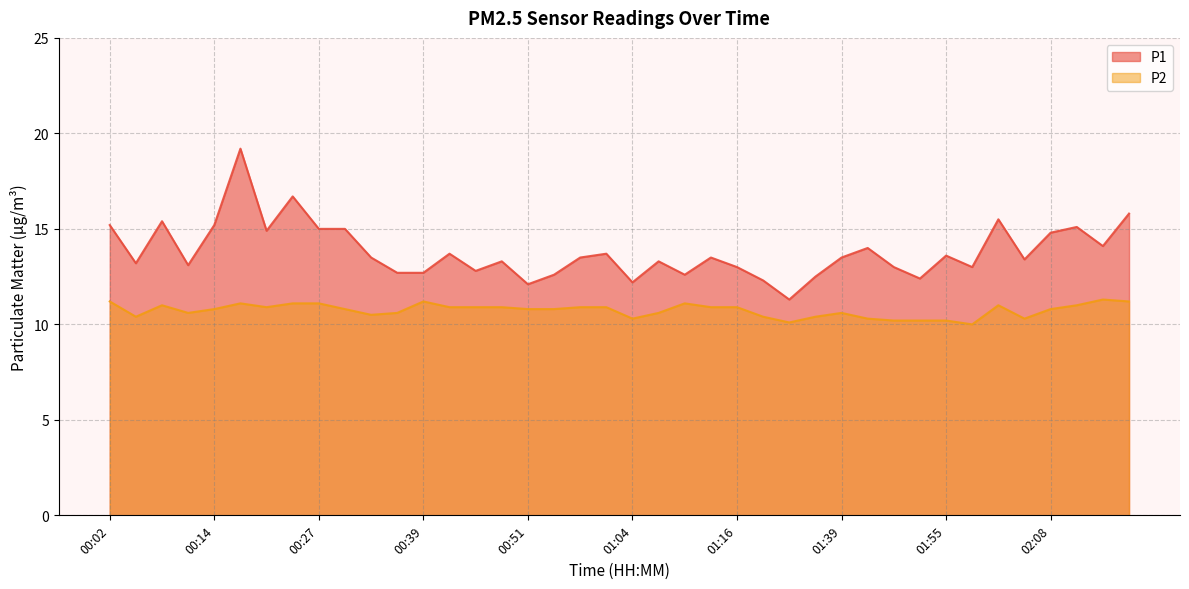

What is the sum of the P2 values at 01:39 and 01:01?

21.5